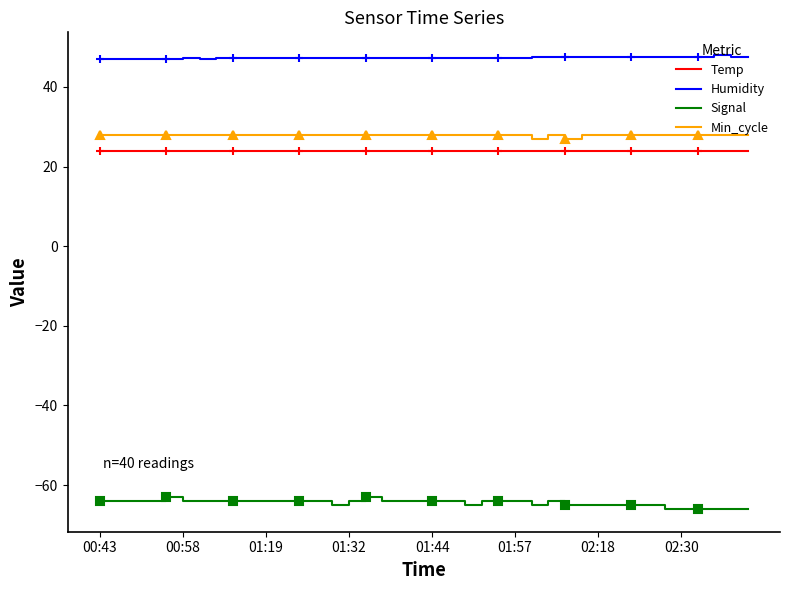

True or false: Humidity and Min_cycle intersect in this chart.

False